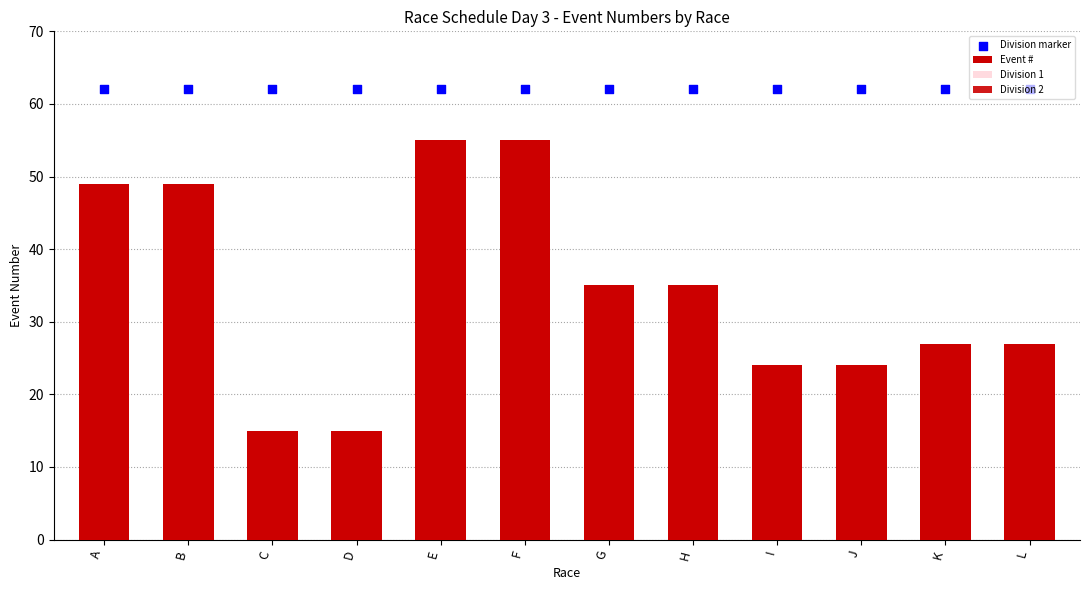

Which series contains the highest Y value?

Division marker